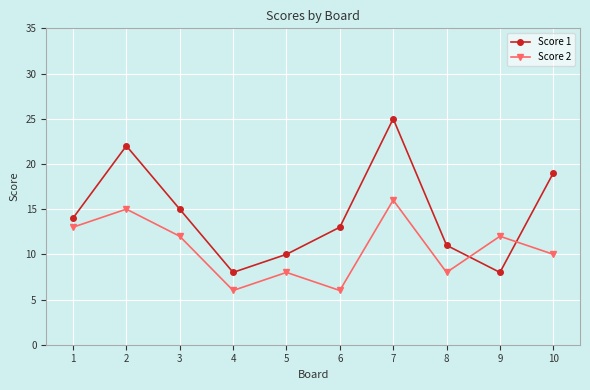

What is the smallest value displayed?

6